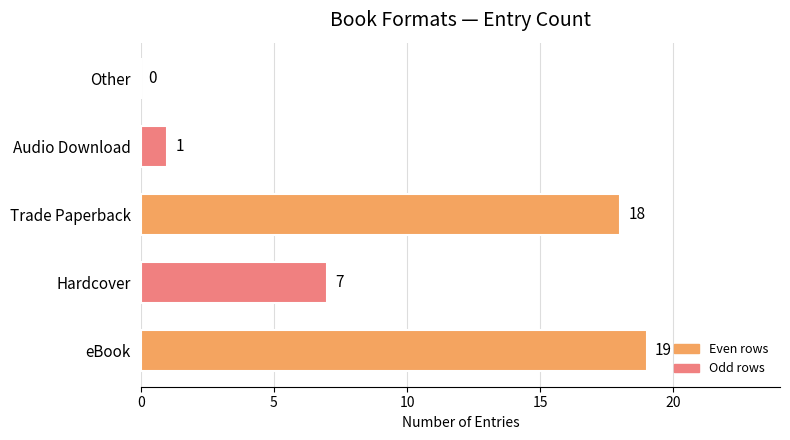

What is the maximum value shown in the chart?

19